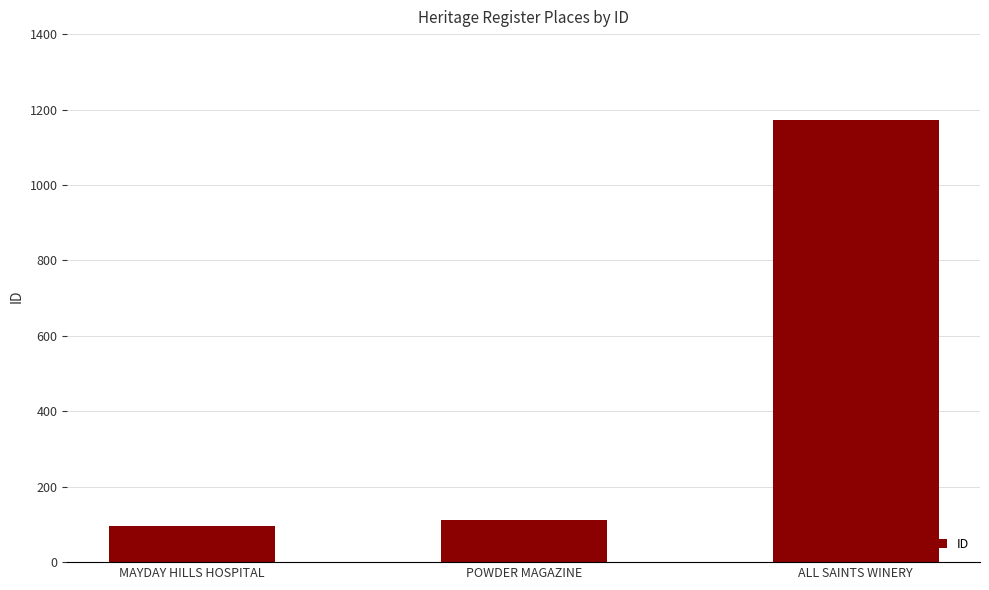

What is the label of the 3rd bar from the right?

MAYDAY HILLS HOSPITAL